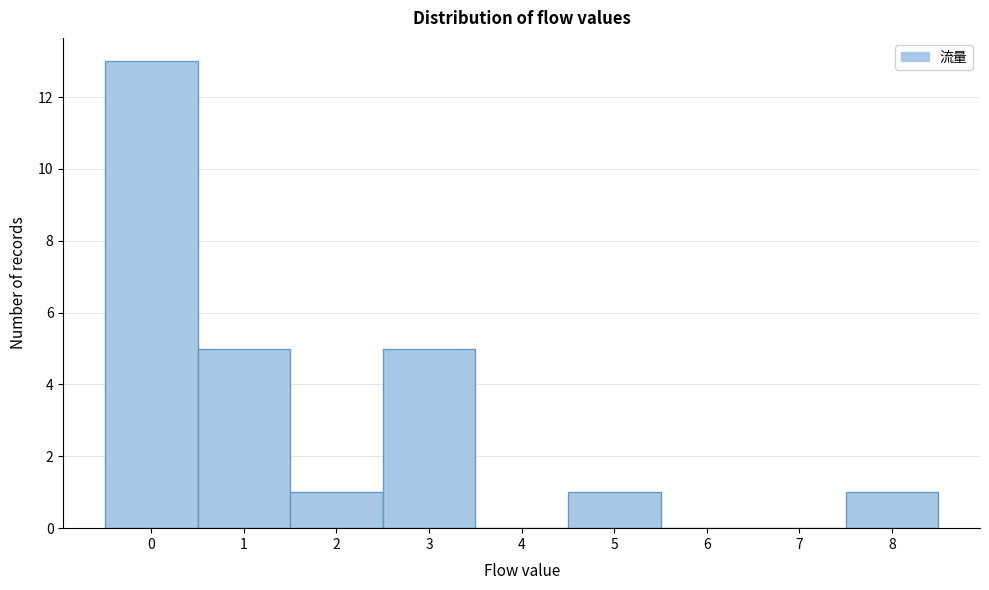

Reading left to right, transcribe this chart: for each bar, give the range it covers on the x-axis and its height. The values are not printed on the chart, so give them approximately, as read against the axis.

-0.5 to 0.5: 13
0.5 to 1.5: 5
1.5 to 2.5: 1
2.5 to 3.5: 5
3.5 to 4.5: 0
4.5 to 5.5: 1
5.5 to 6.5: 0
6.5 to 7.5: 0
7.5 to 8.5: 1